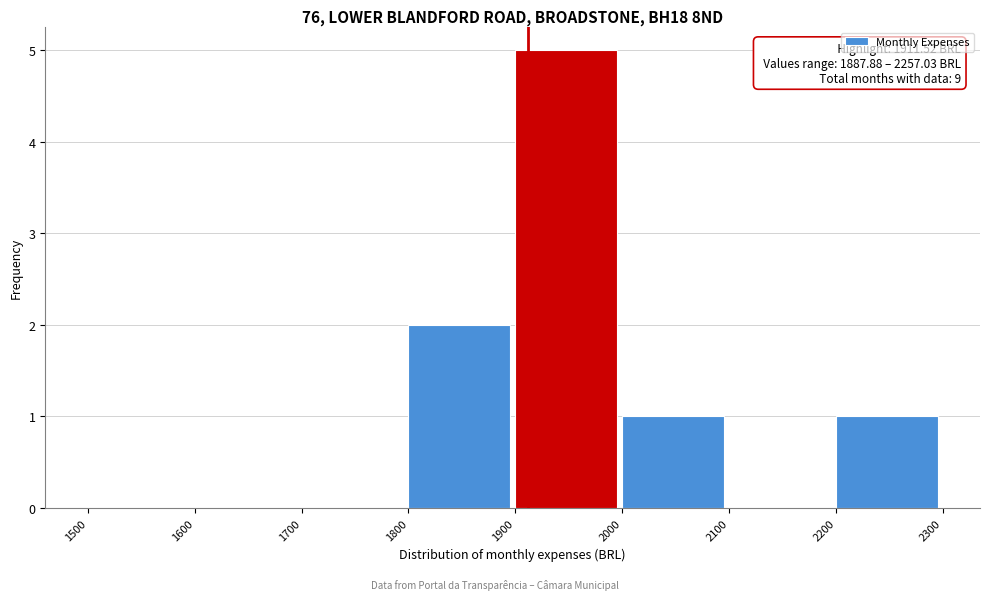

Over which range of the x-axis is the bar tallest?

1900 to 2000